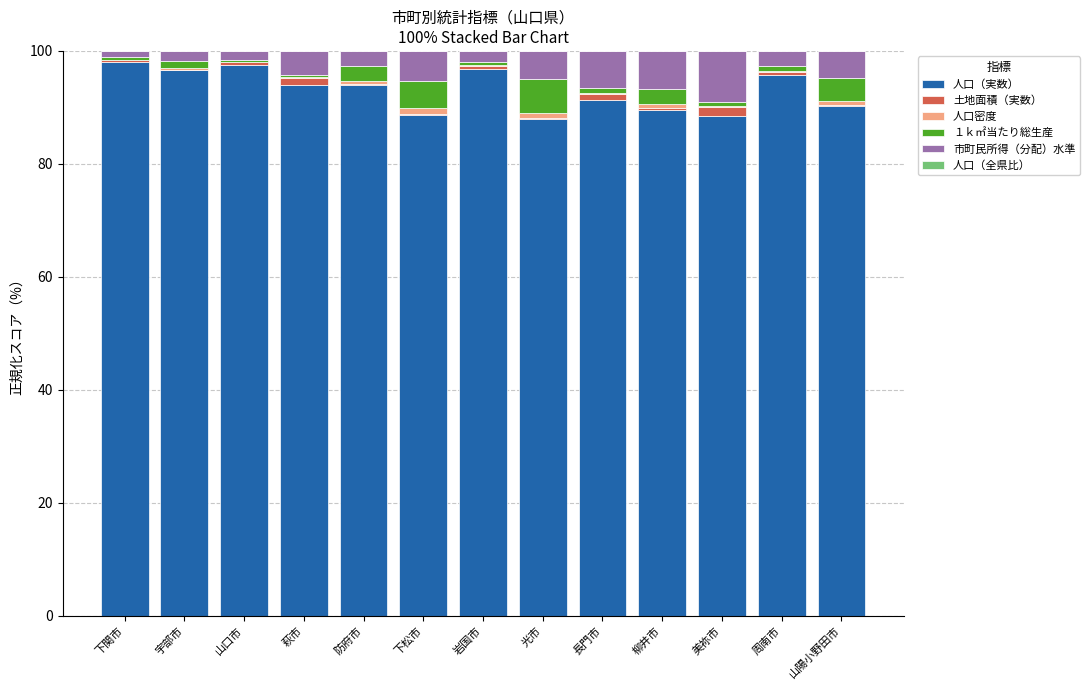

What is the highest value of the 人口（実数） series?

98.1